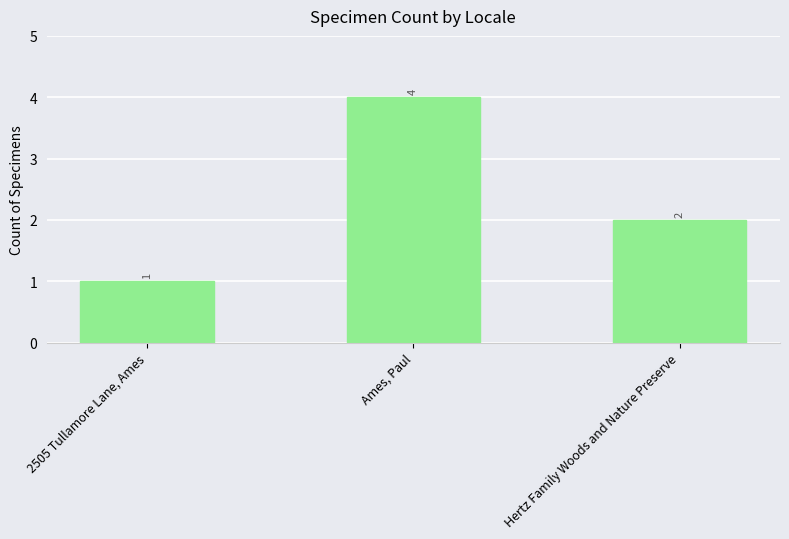

Does the chart contain stacked bars?

No